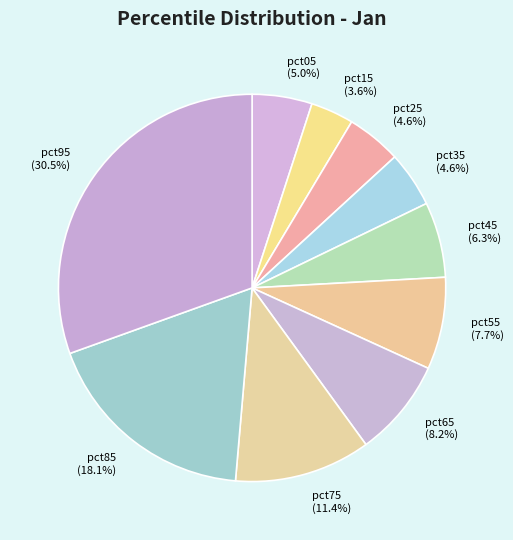

How many segments does this pie chart have?

10